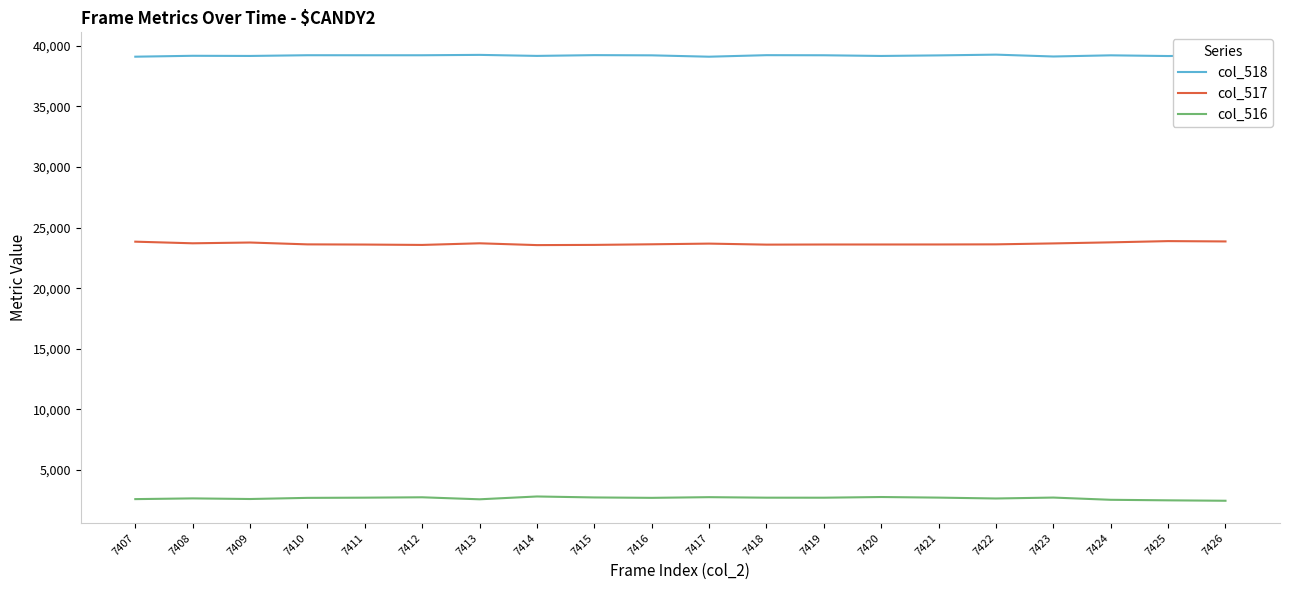

True or false: col_517 and col_518 cross at least once.

False